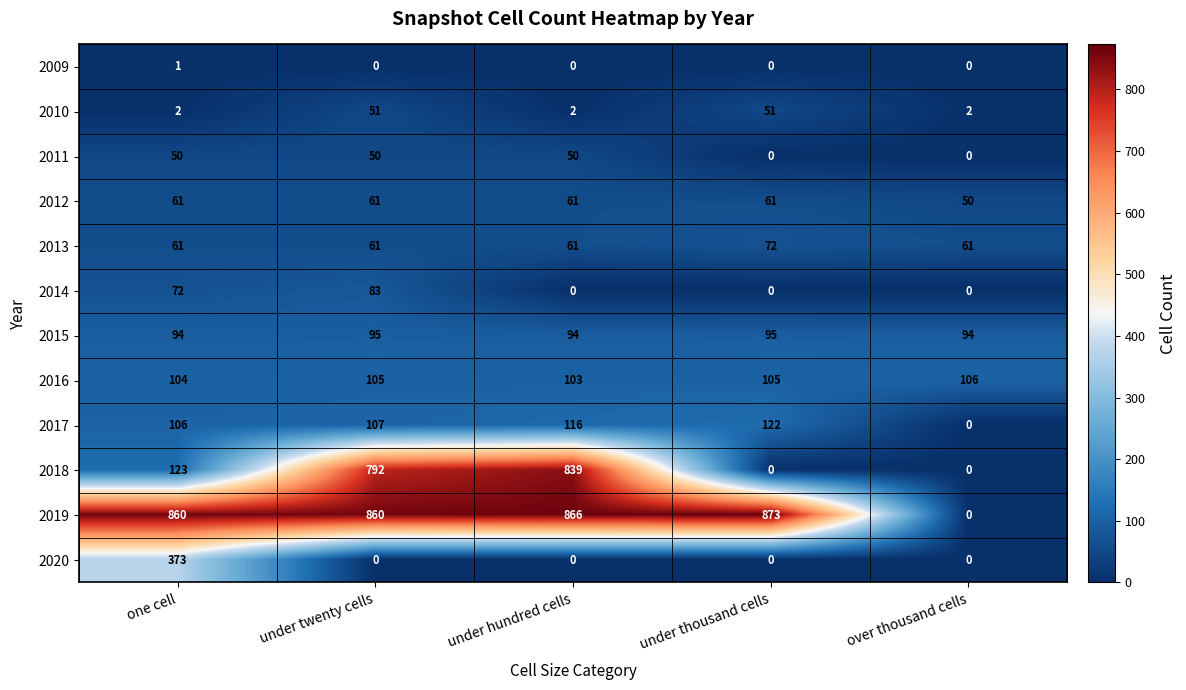

What is the difference between the highest and lowest values at under twenty cells?

860